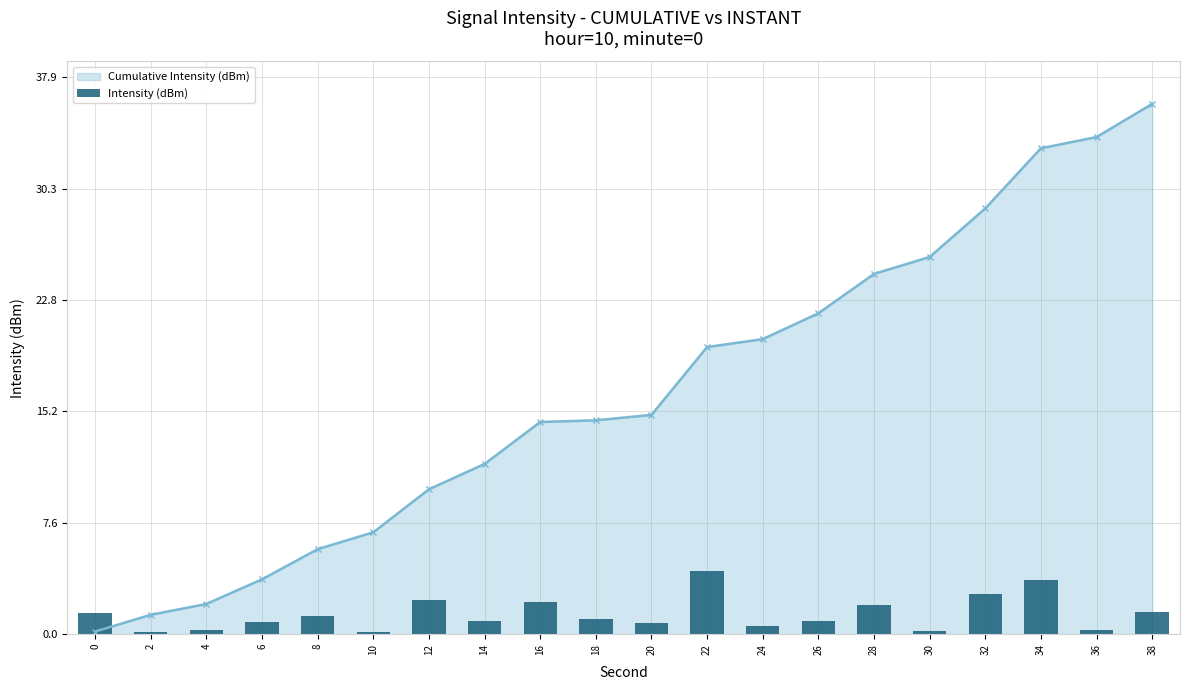

Count the number of categories in the chart.

20